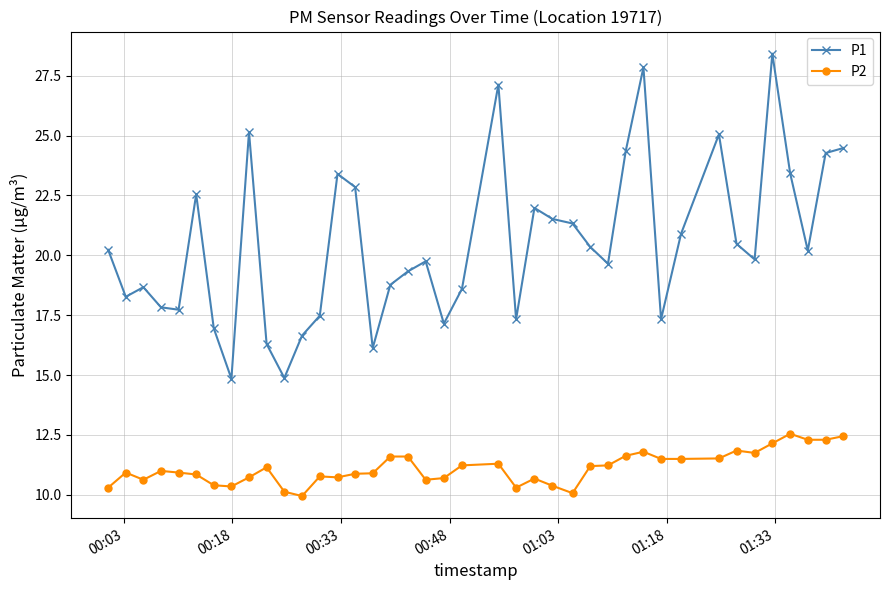

Rank the series by their maximum value, from highest to lowest.

P1, P2